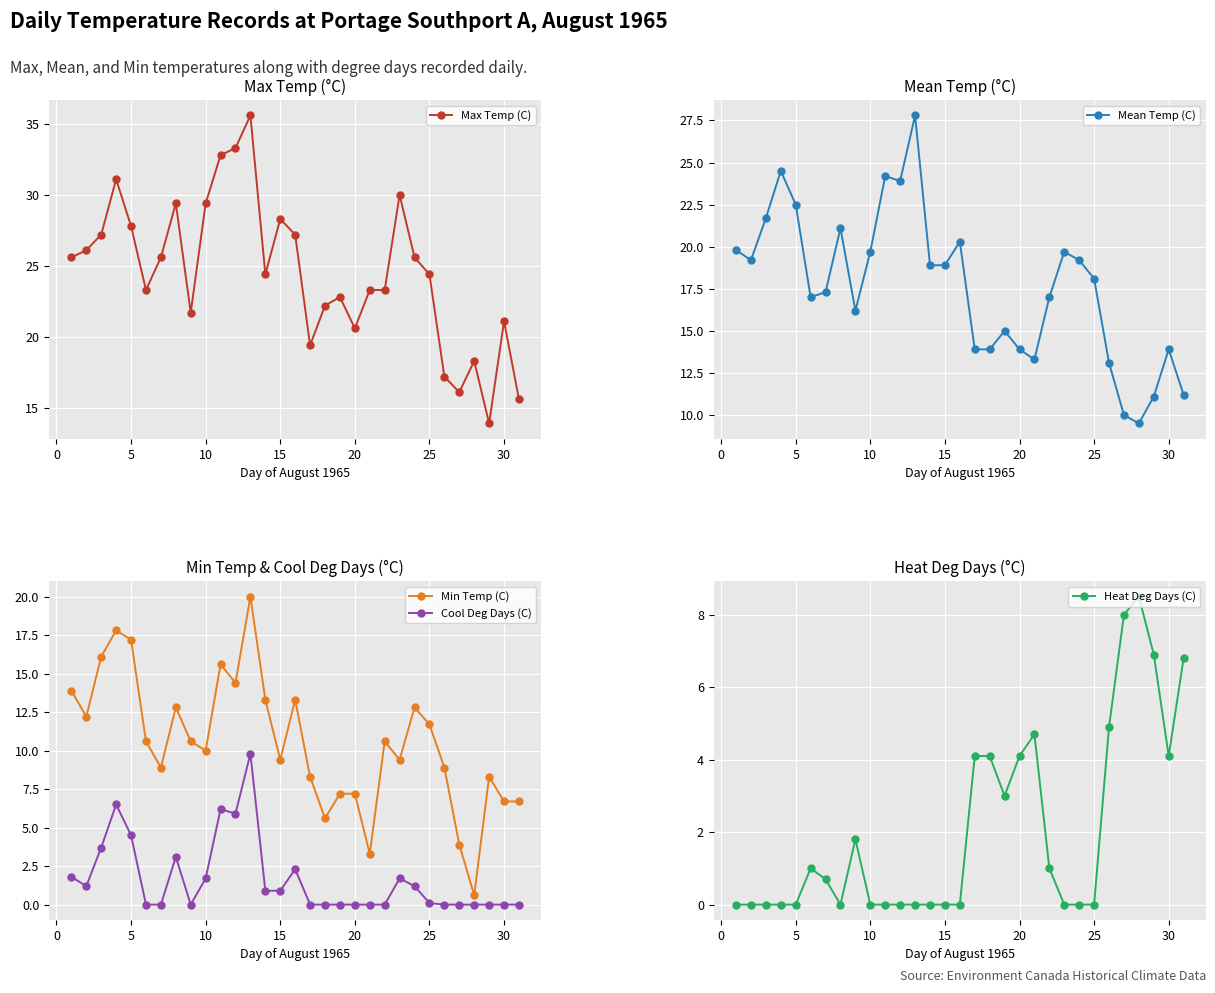

What is the highest value of the Heat Deg Days (C) series?

8.5